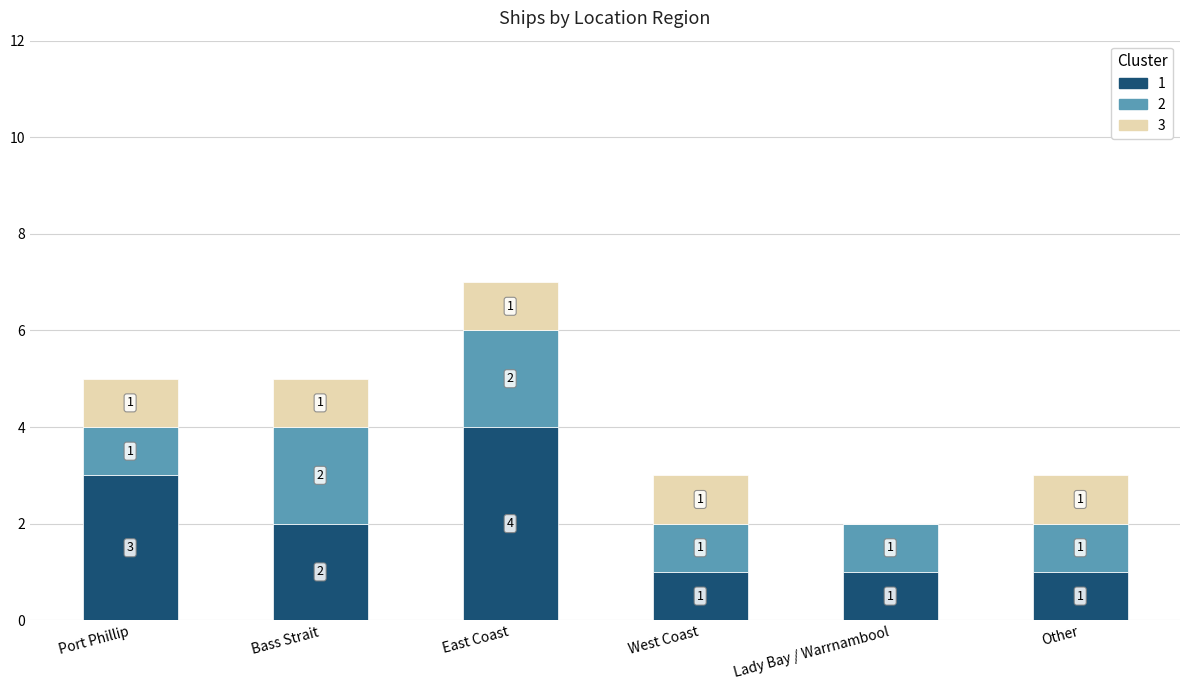

Are the bars horizontal?

No